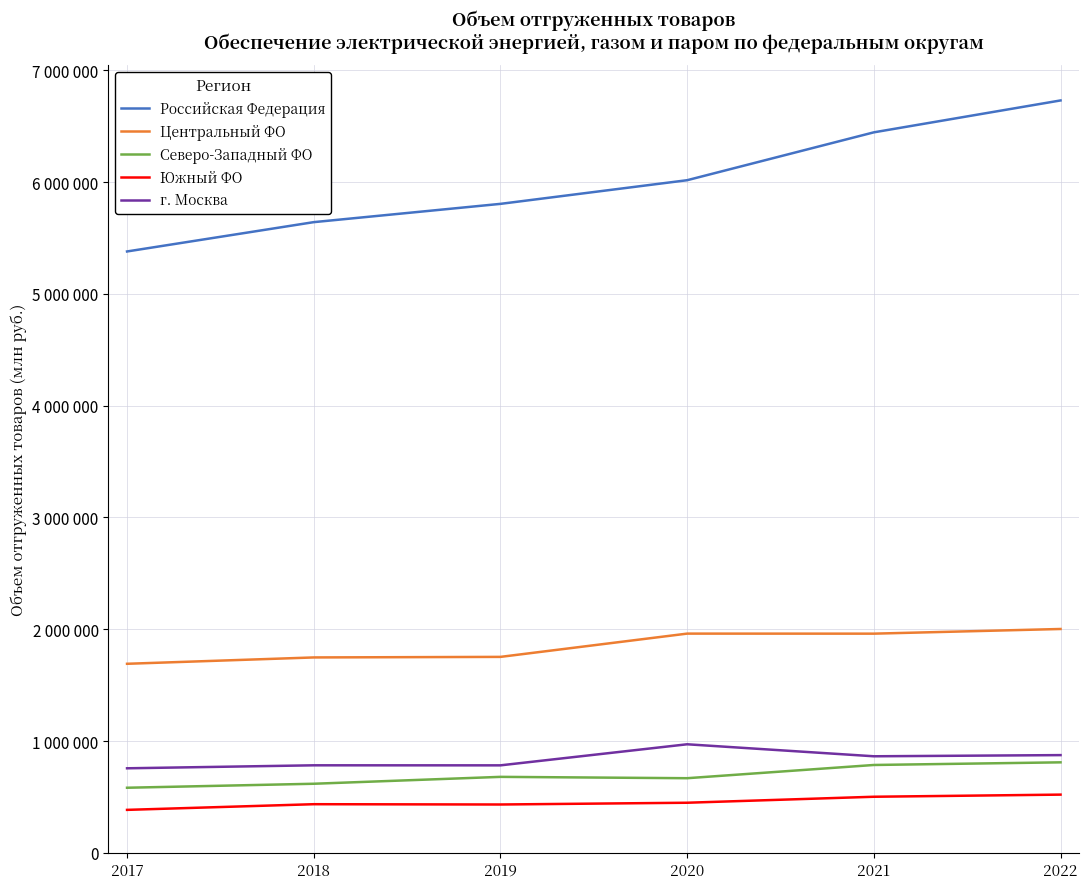

Does the chart display data point markers on the line(s)?

No